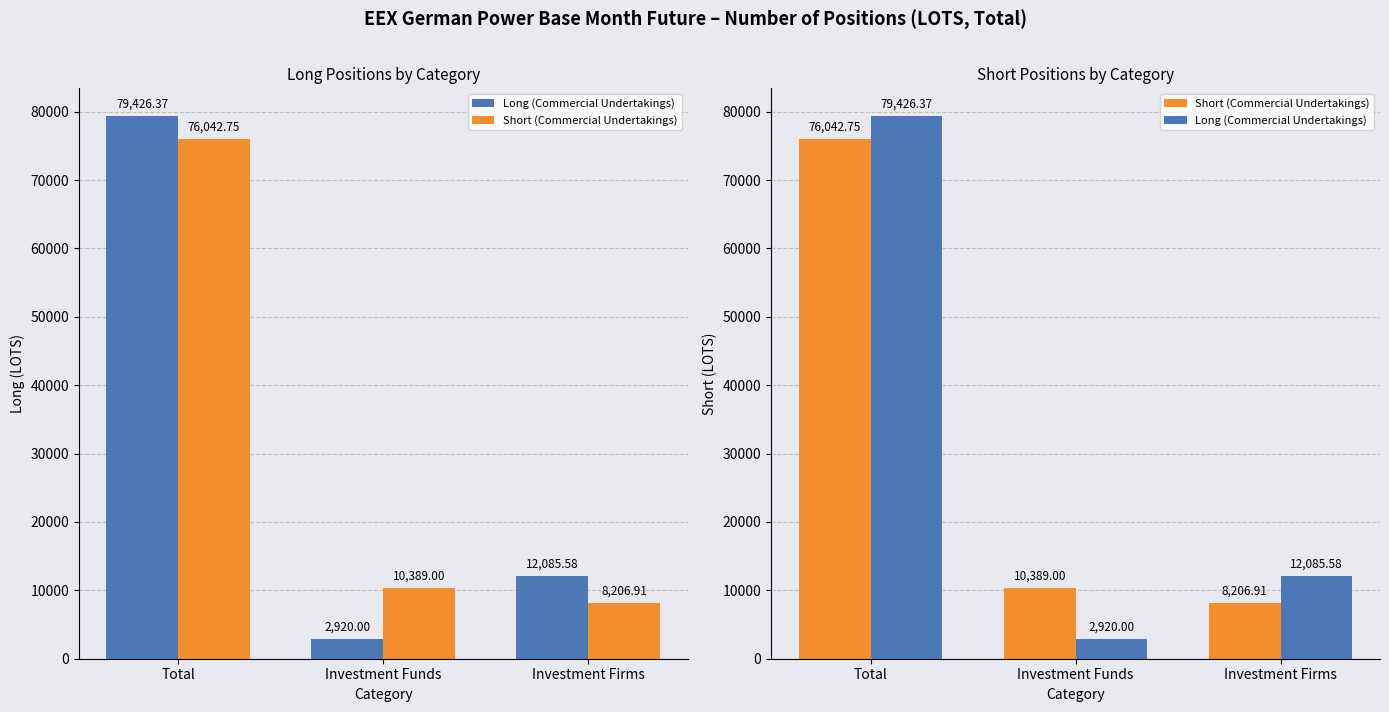

What is the total value across all series at Total?

155469.1